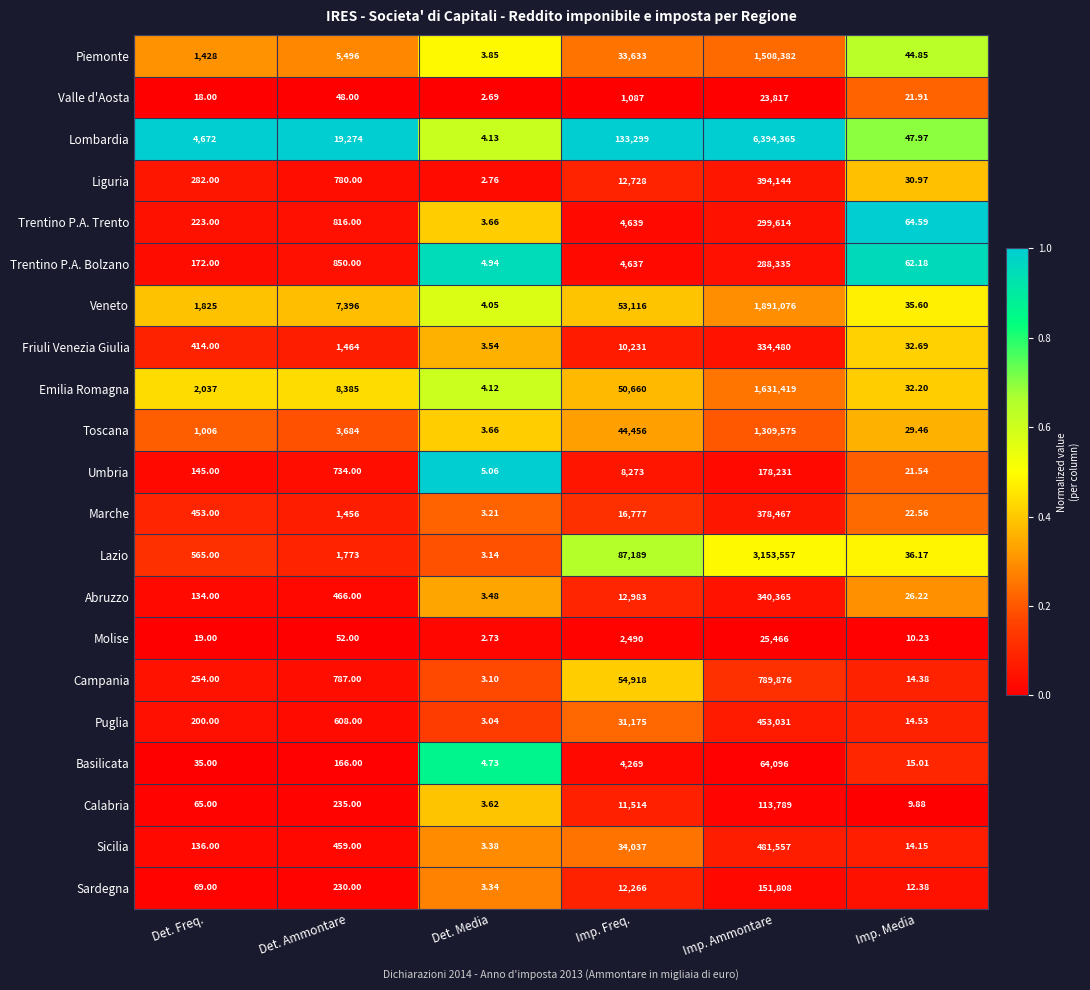

Where is Emilia Romagna nearest to the value 815711?

Imp. Freq.